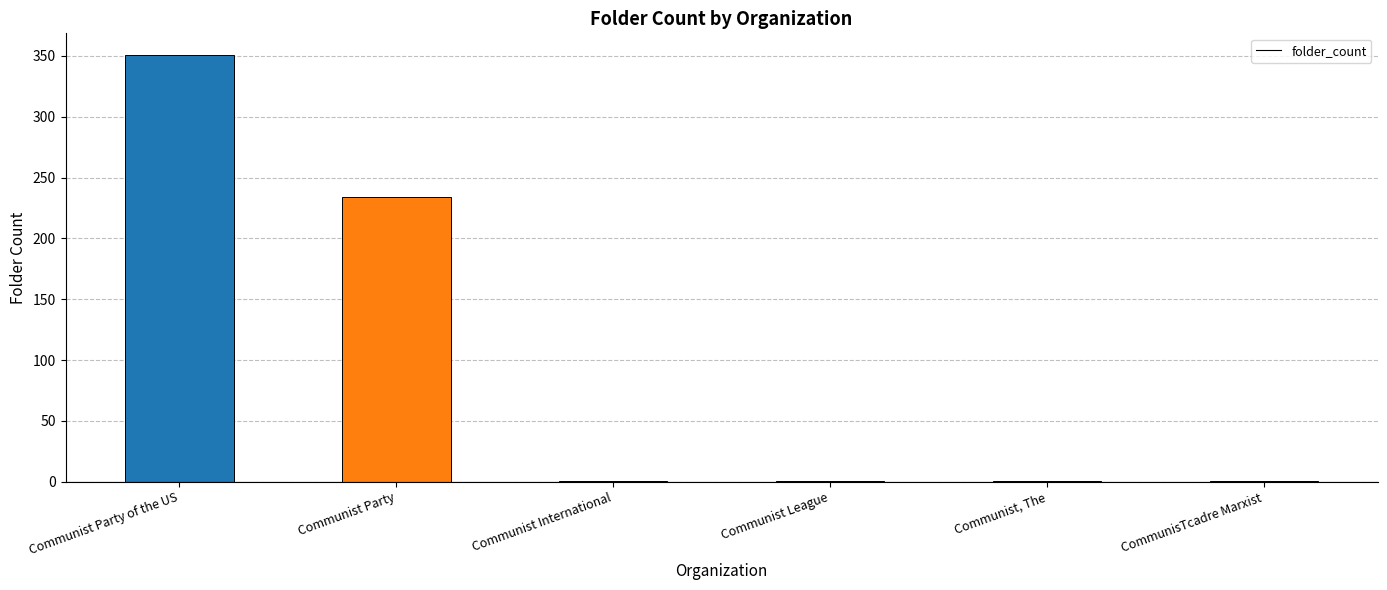

True or false: the data shows 351 at Communist Party of the US.

True